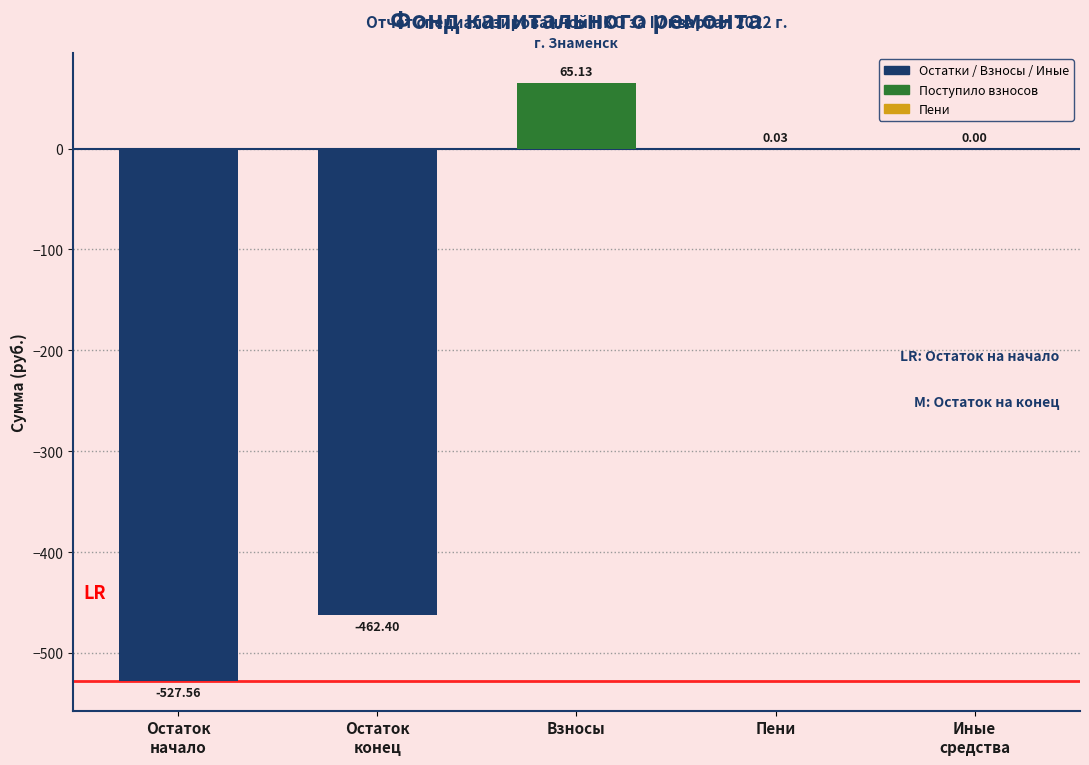

Where does the data first go above 0?

Взносы